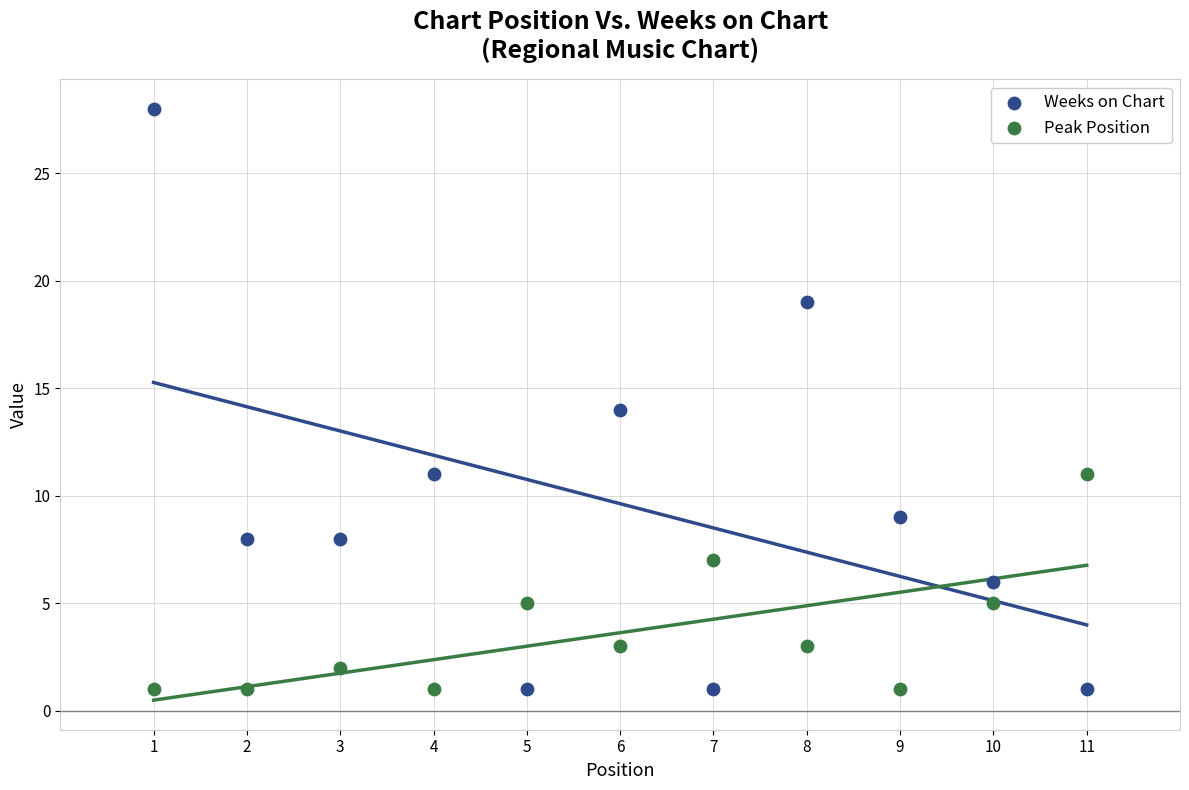

Which series contains the highest Y value?

Weeks on Chart